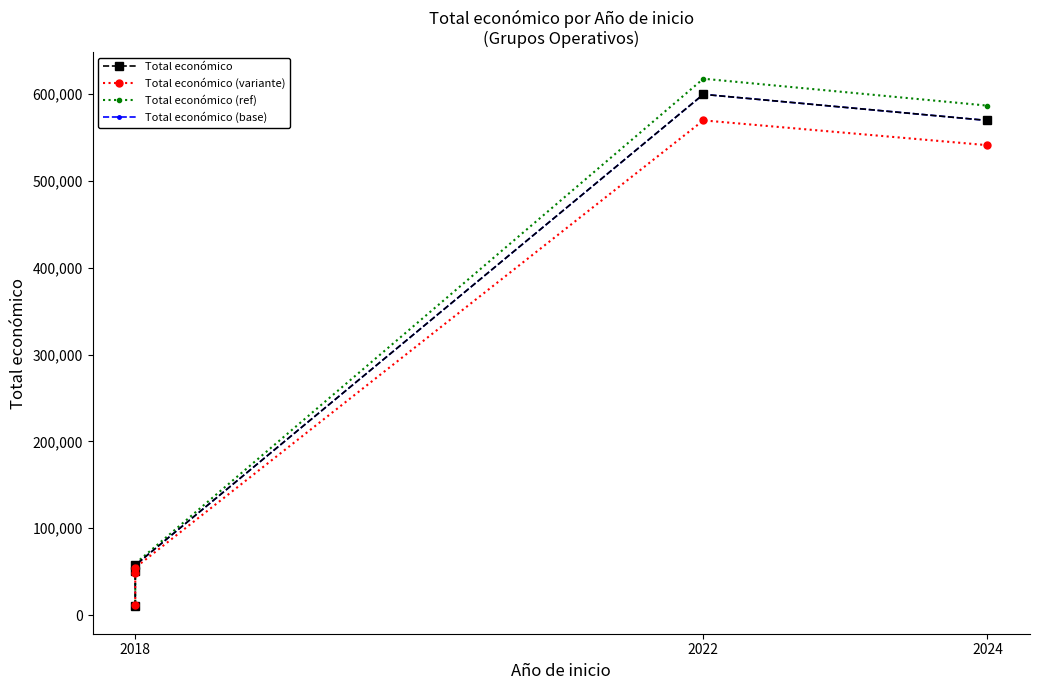

How many intersections are there between Total económico (base) and Total económico (variante)?

1